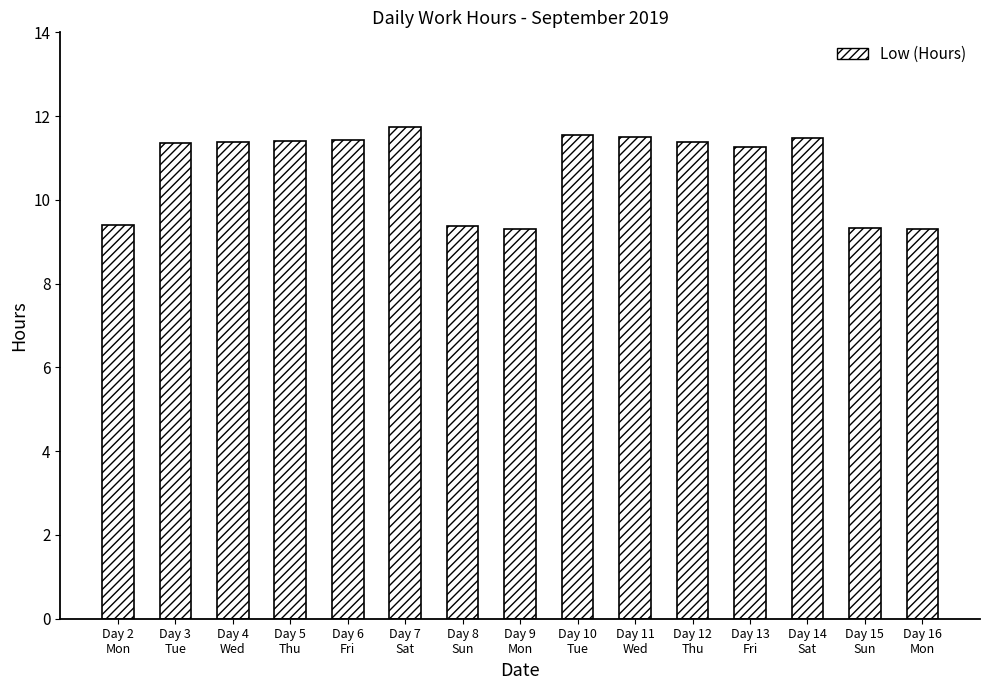

What is the average value?

10.7